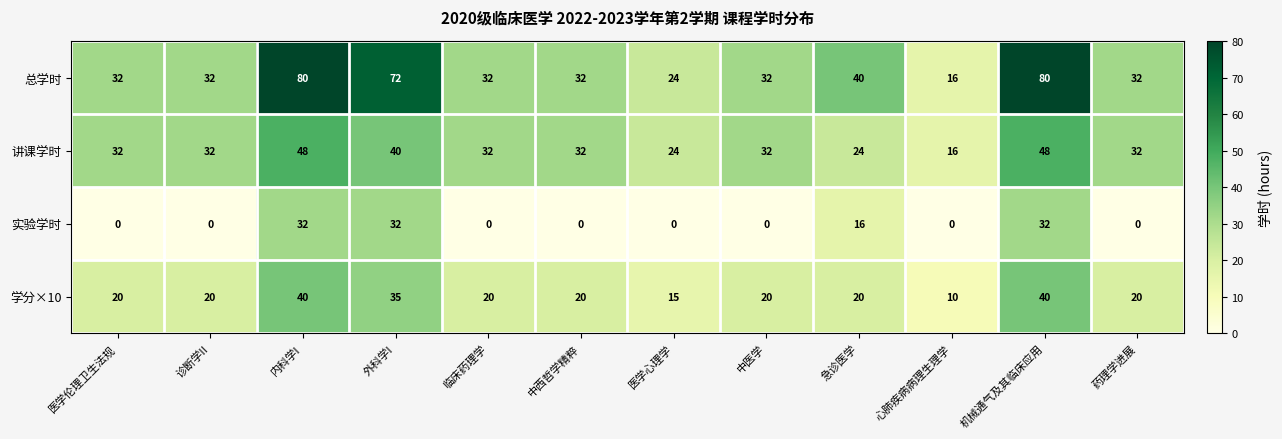

What is the sum of all 学分×10 values?

280